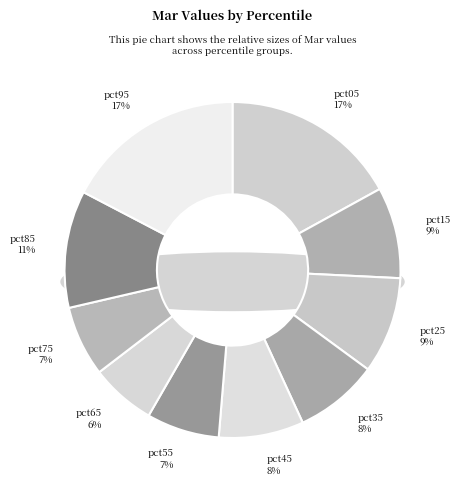

To the nearest percent, what portion does pct35 represent?

8%